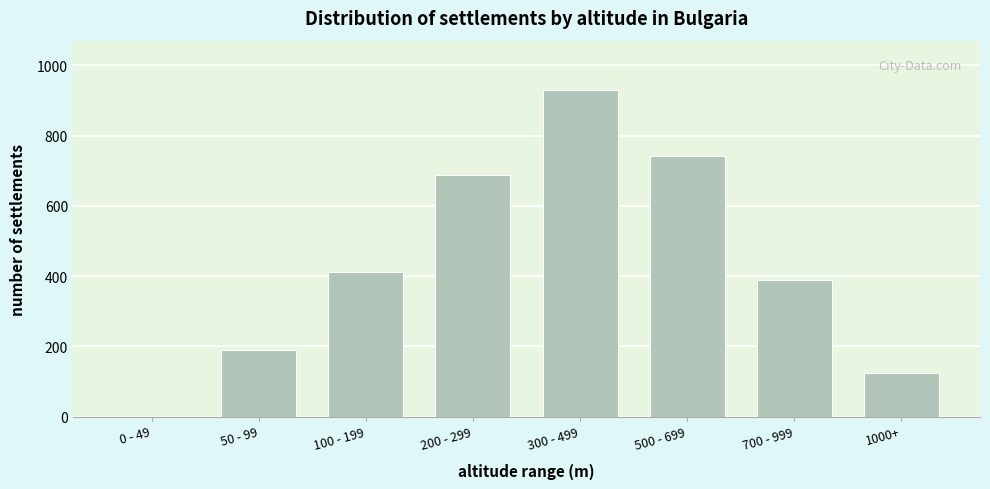

Reading left to right, list all the values displayed in this chart.

0 - 49=0	50 - 99=189	100 - 199=412	200 - 299=687	300 - 499=931	500 - 699=743	700 - 999=389	1000+=124